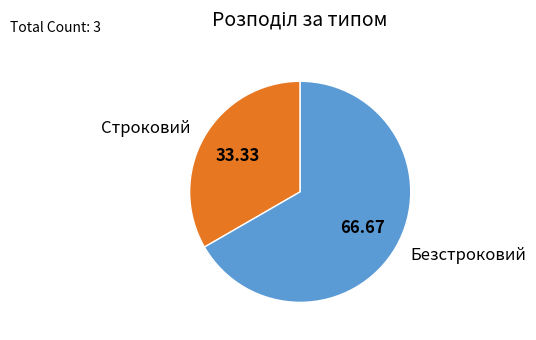

True or false: Строковий accounts for 33% of the total.

True